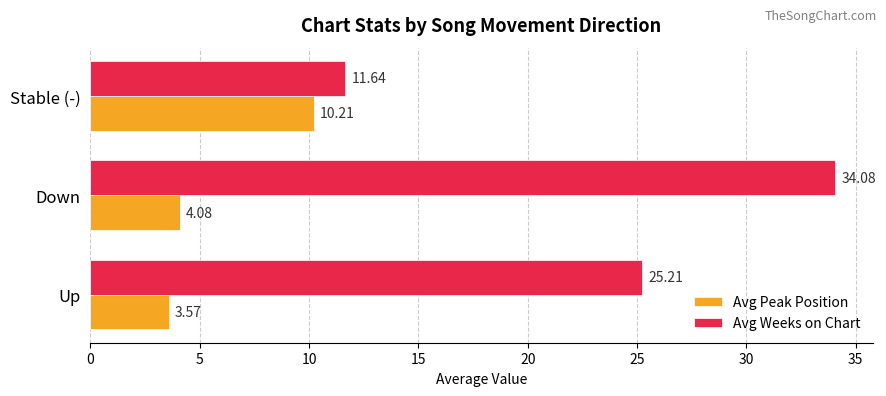

Which category has the highest value across all series?

Down